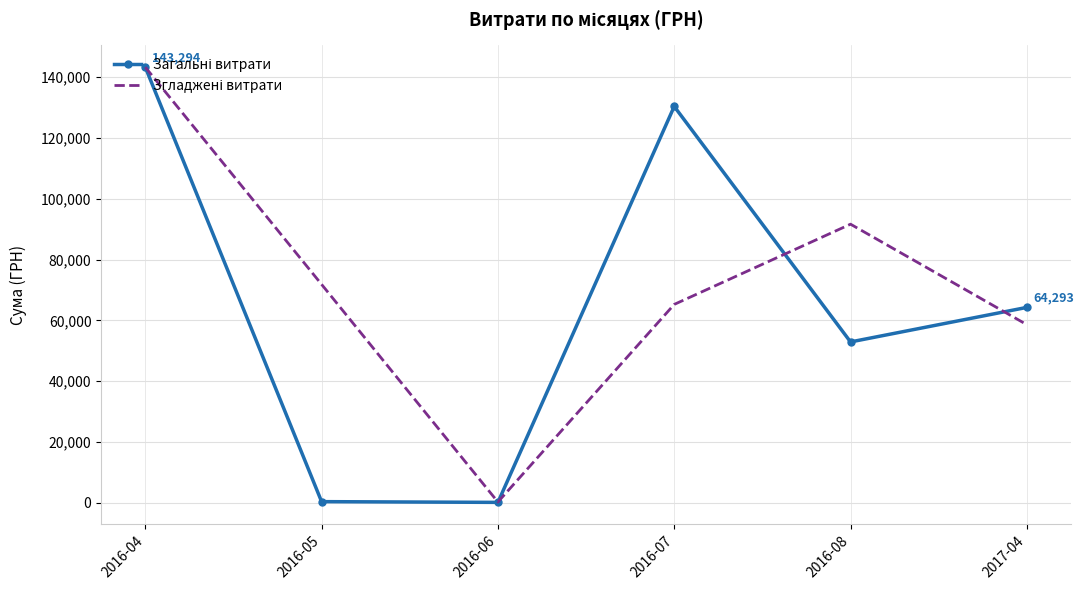

What is the greatest value displayed?

143293.9